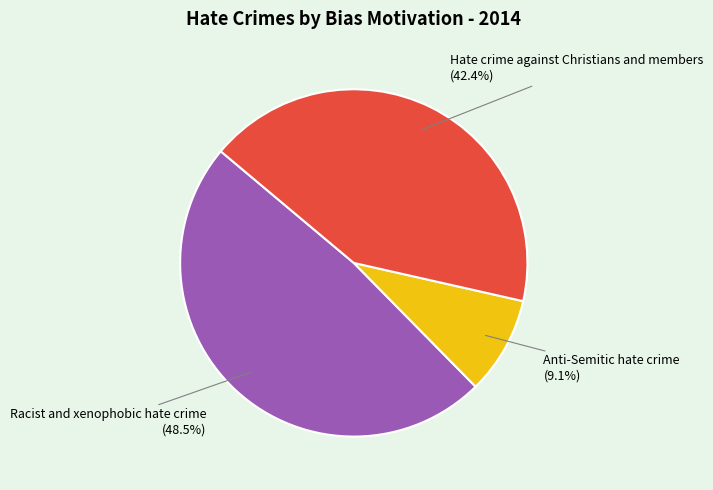

Does any single category account for the majority?

No